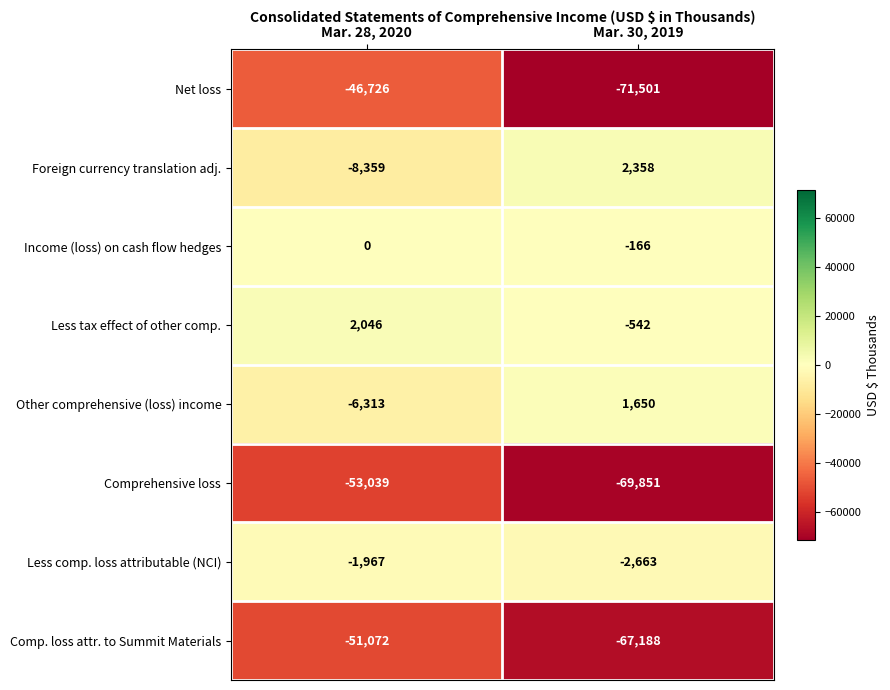

Between Mar. 28, 2020 and Mar. 30, 2019, which series saw the biggest shift?

Net loss